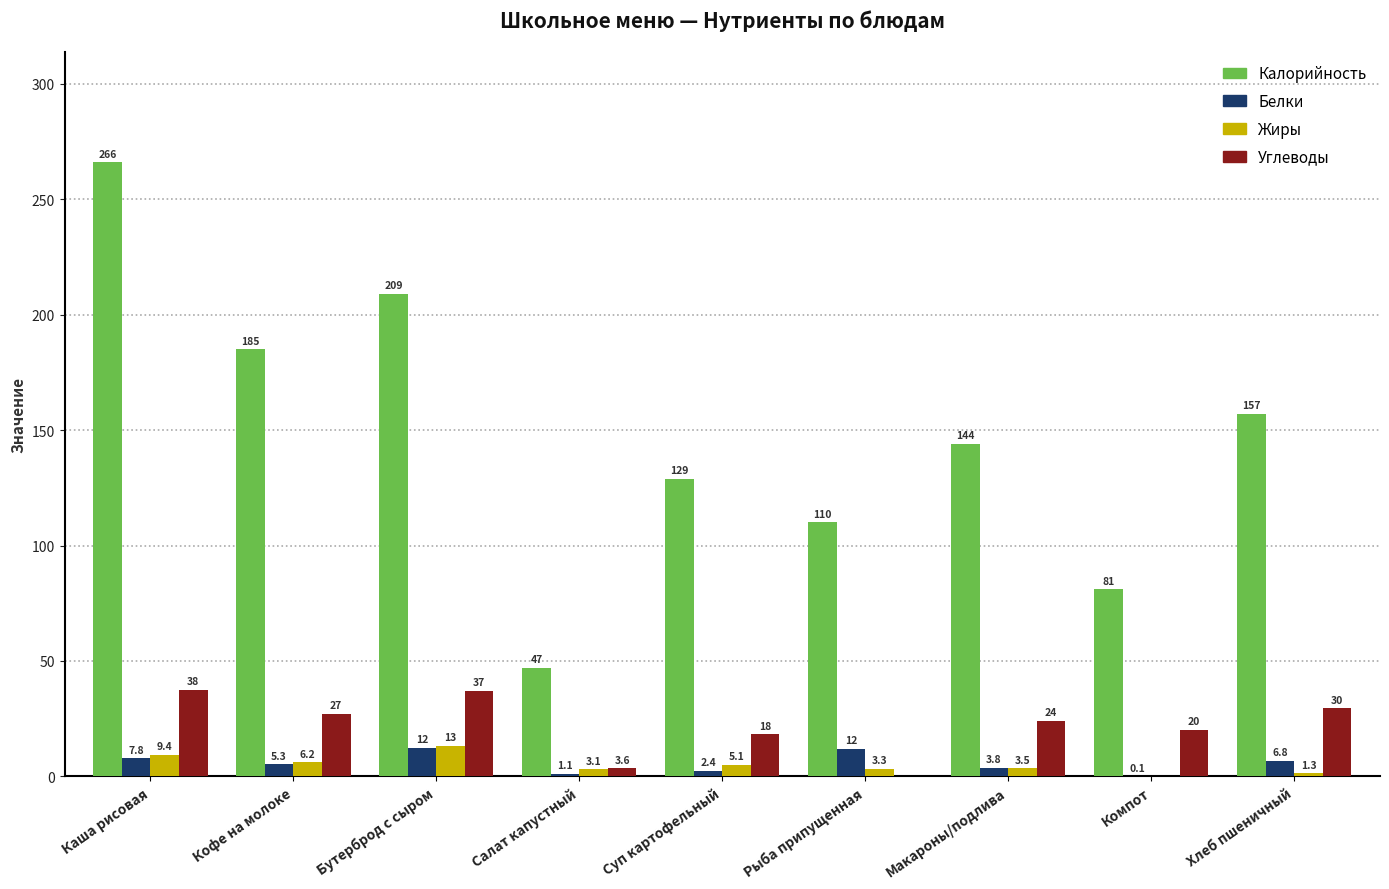

What is the spread (max minus min) of values at Компот?

81.0